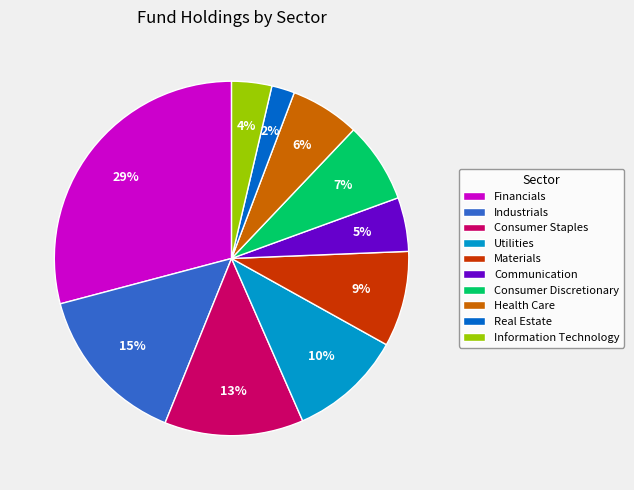

Does Information Technology account for over 50% of the chart?

No